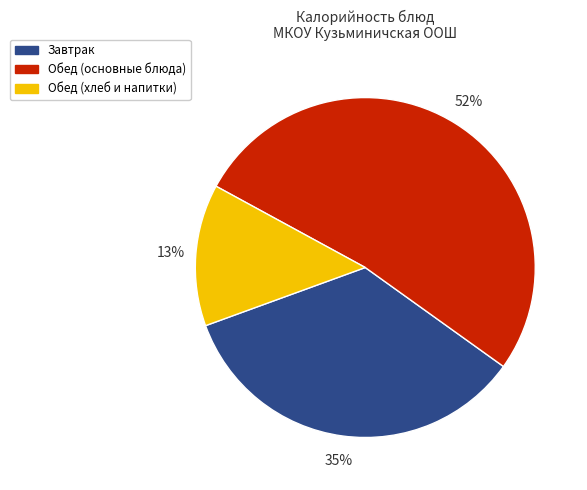

Does any single category account for the majority?

Yes